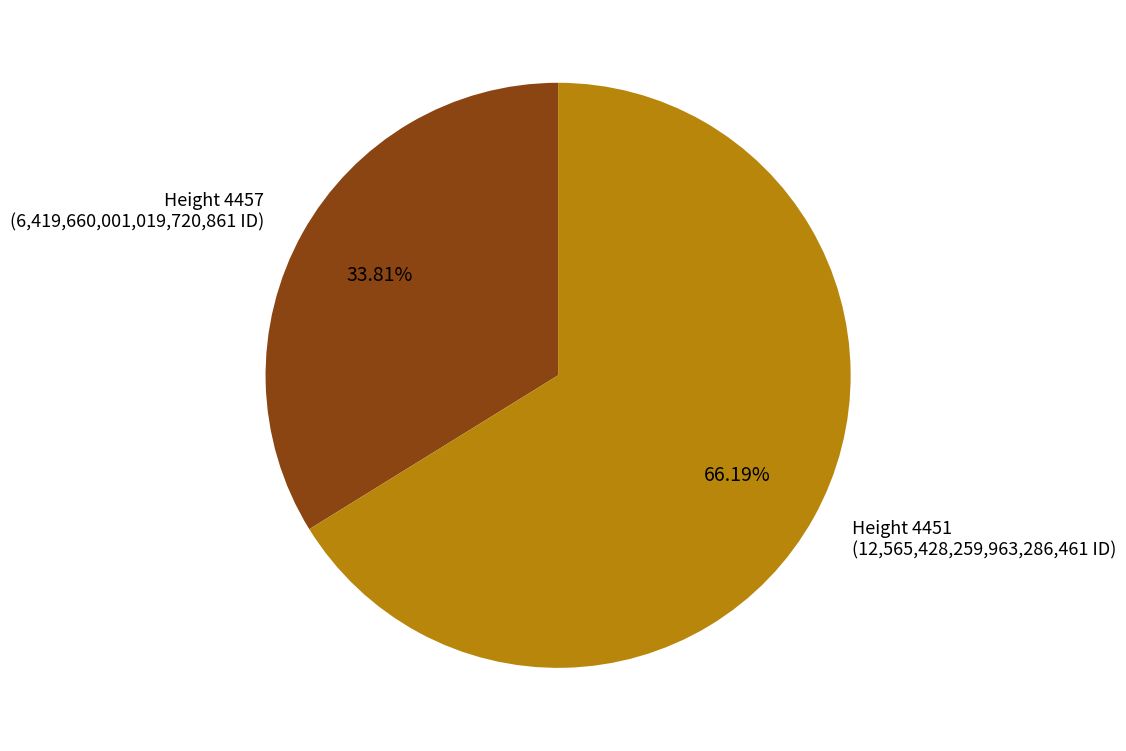

Is there a majority slice in this chart?

Yes